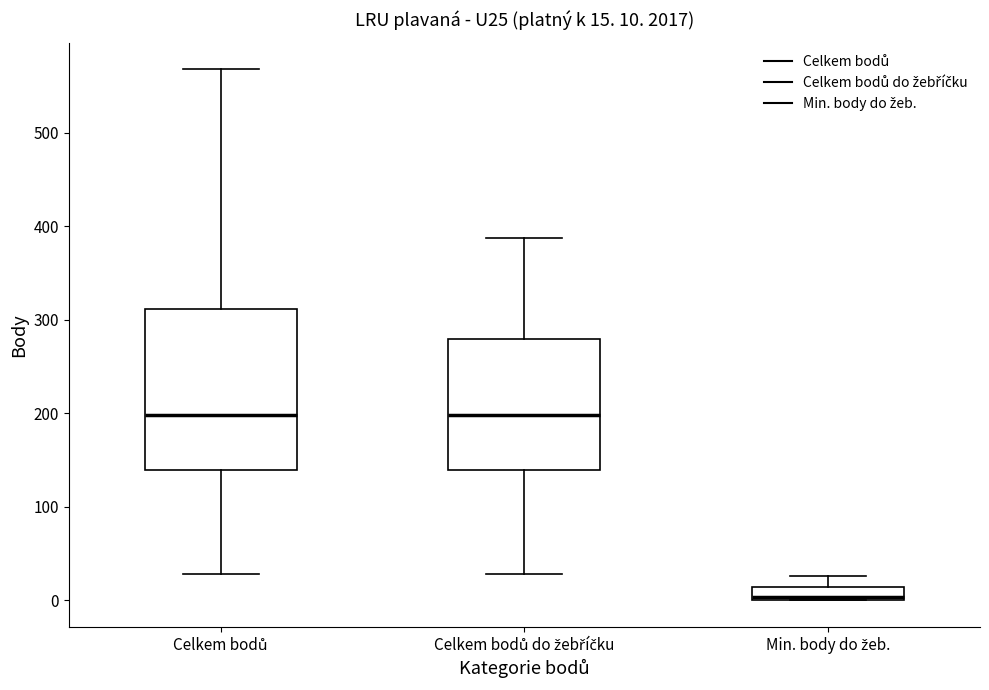

Which box is the tallest, from its lower edge to its upper edge?

Celkem bodů